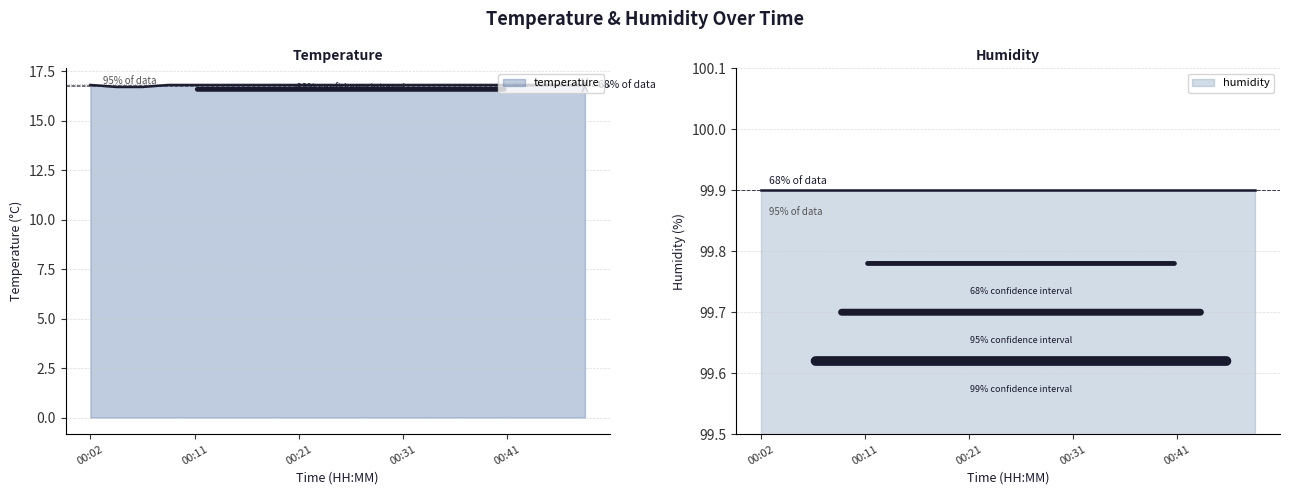

List the labels in order of value, smallest first.

00:04, 00:06, 00:02, 00:09, 00:11, 00:14, 00:16, 00:19, 00:21, 00:24, 00:26, 00:28, 00:31, 00:33, 00:36, 00:38, 00:41, 00:43, 00:46, 00:49